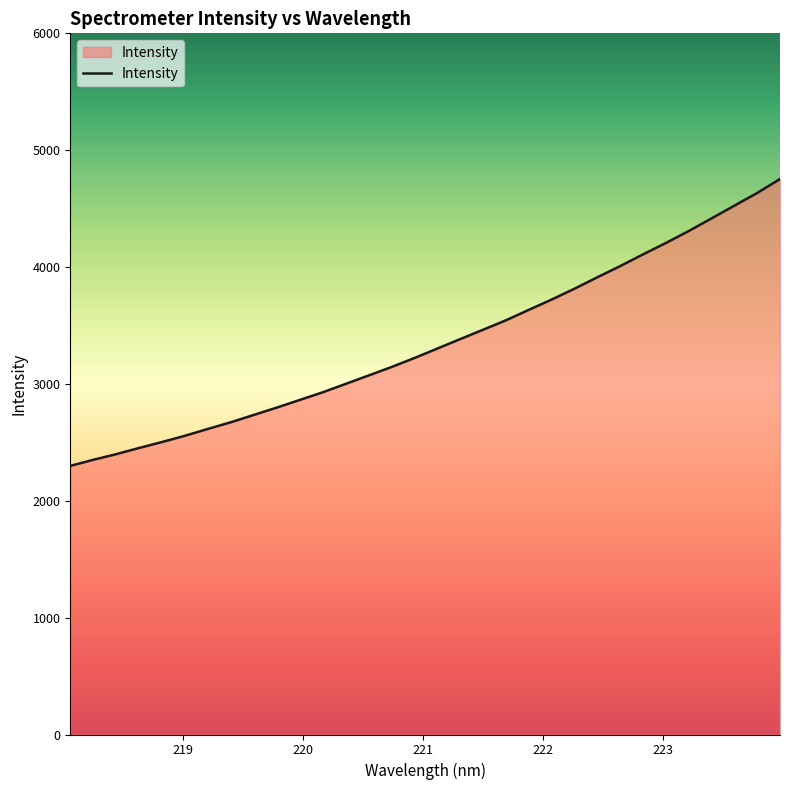

What is the smallest value displayed?

2298.3